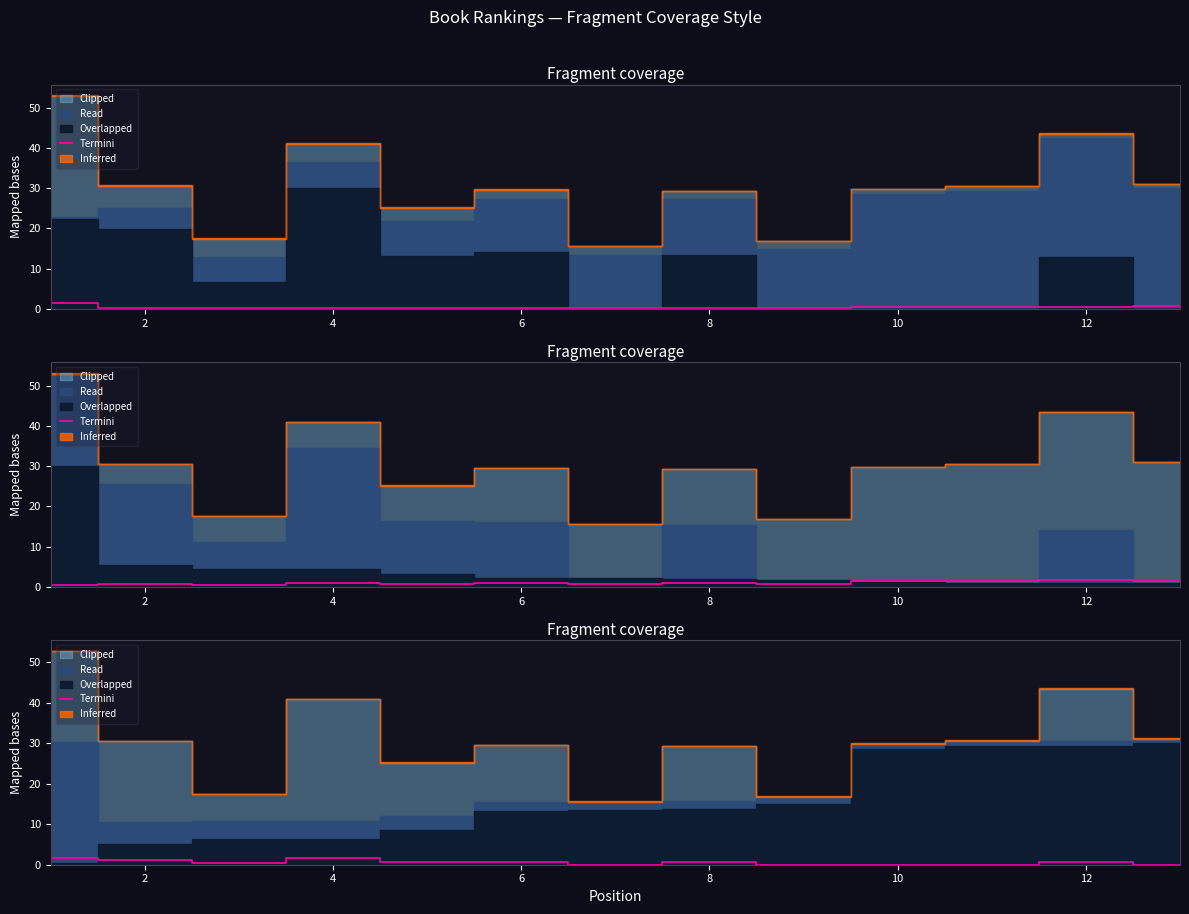

How many points are higher than both their immediate neighbors (excluding endpoints)?

4